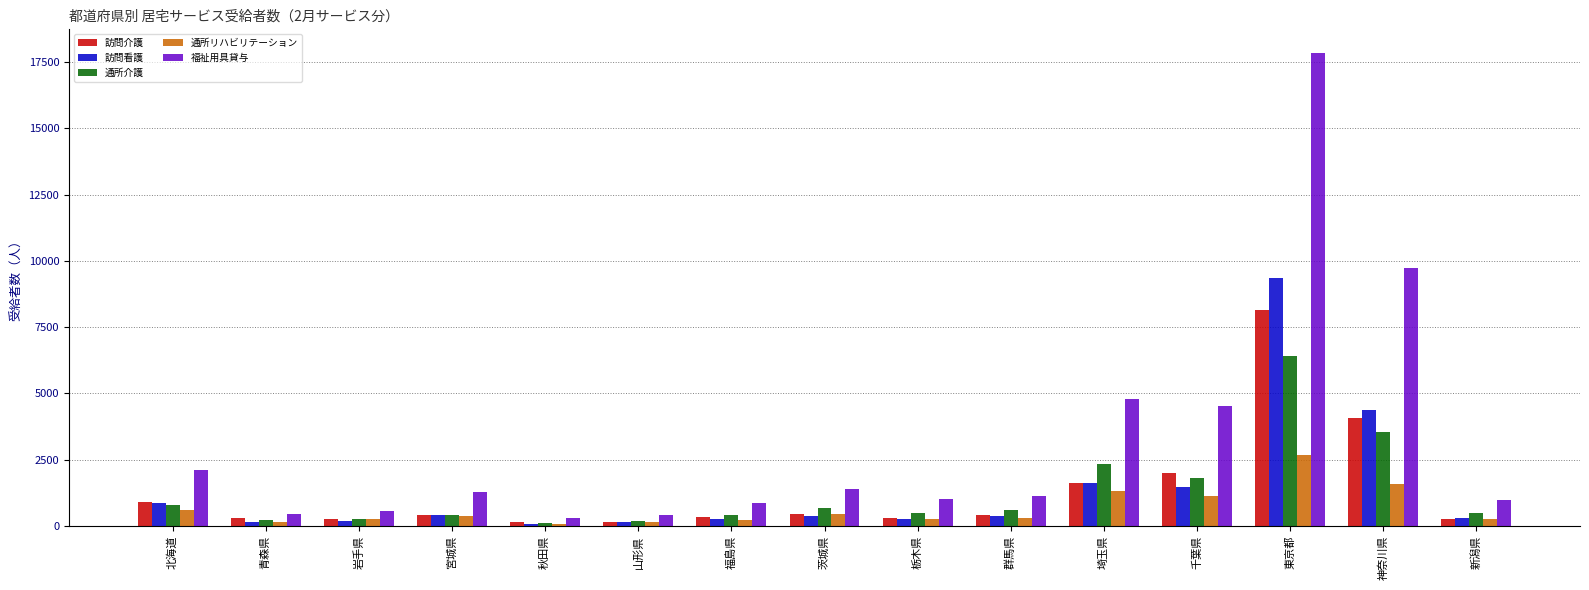

What is the difference between the maximum and minimum values in the 訪問介護 series?

8026